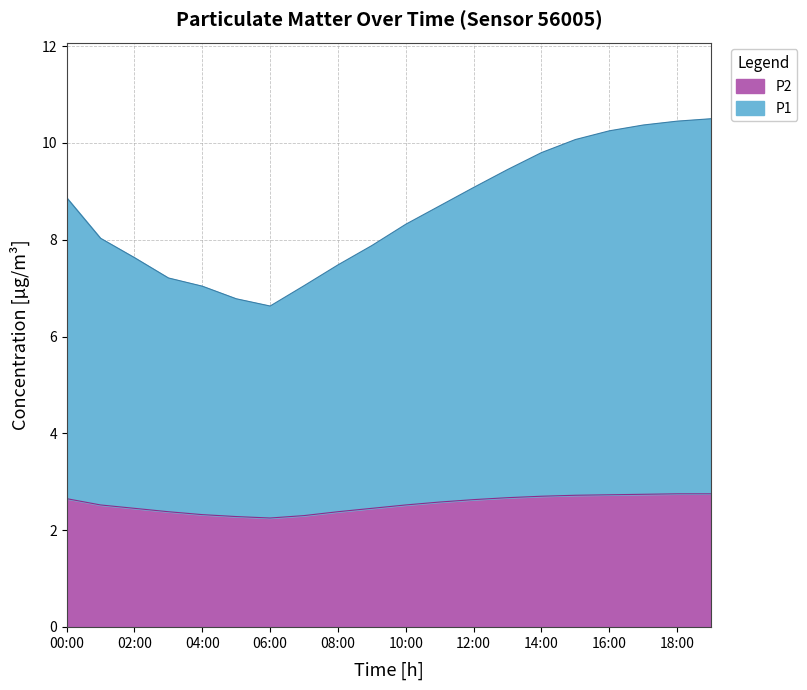

True or false: P2 has a value of 2.3 at 05:00.

True